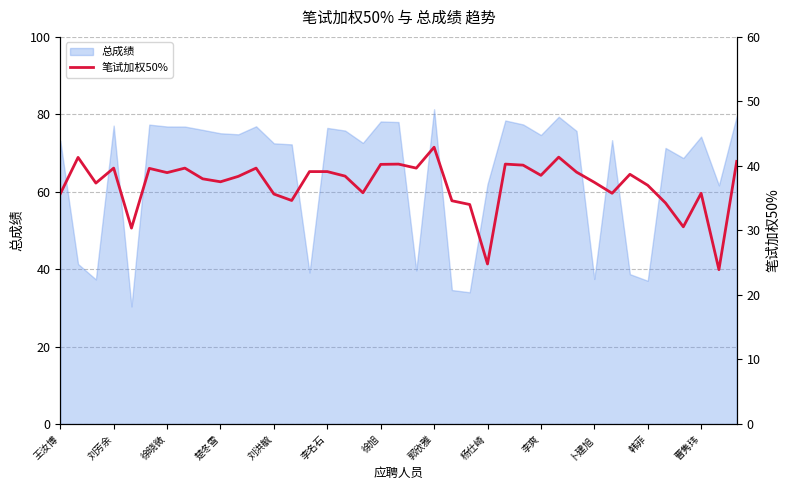

The value at 20 is 39.7. True or false?

True